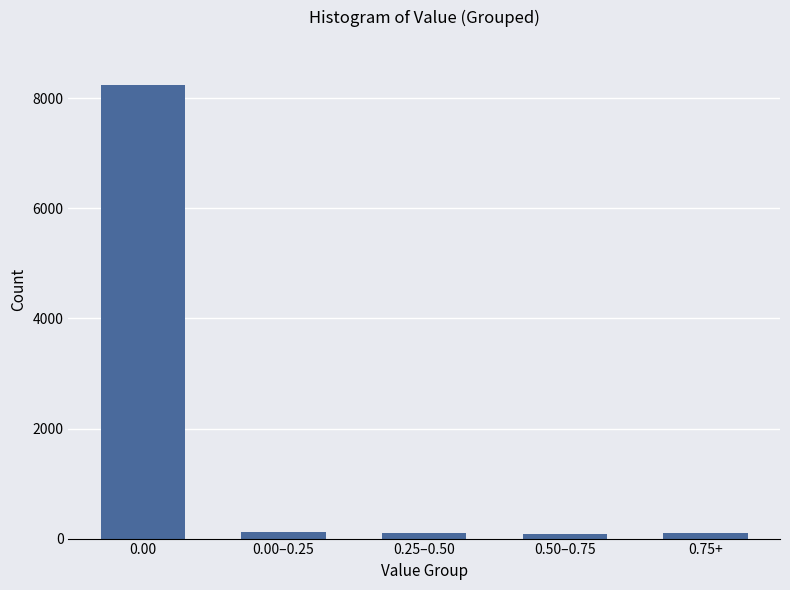

What is the label of the 2nd bar from the left?

0.00–0.25